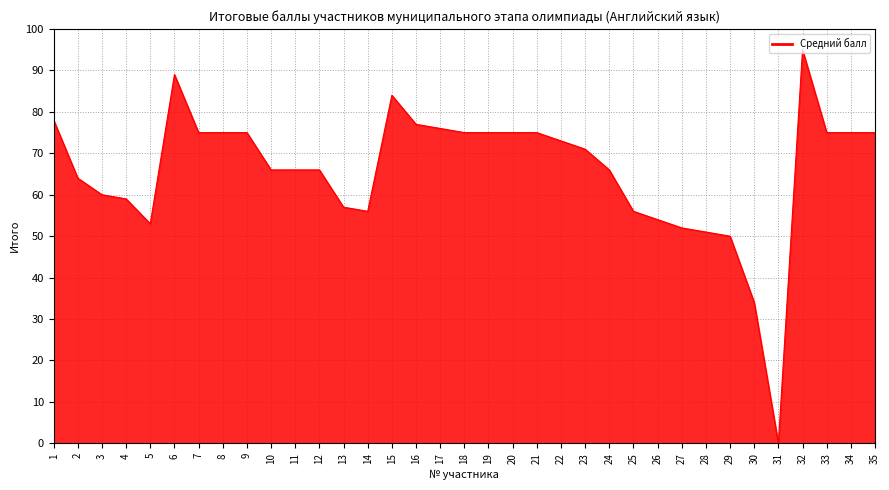

Count the number of data series in this chart.

1